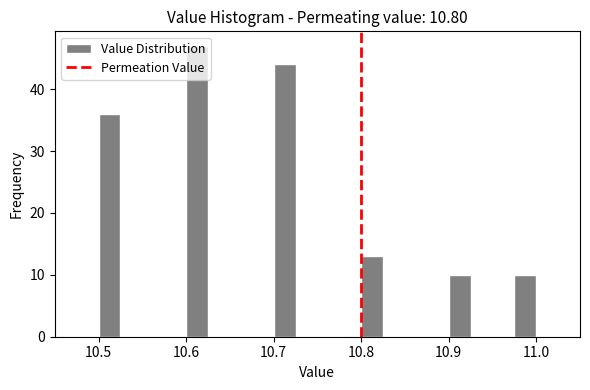

Read against the x-axis, roughly where is the centre of the tallest bar?

10.61